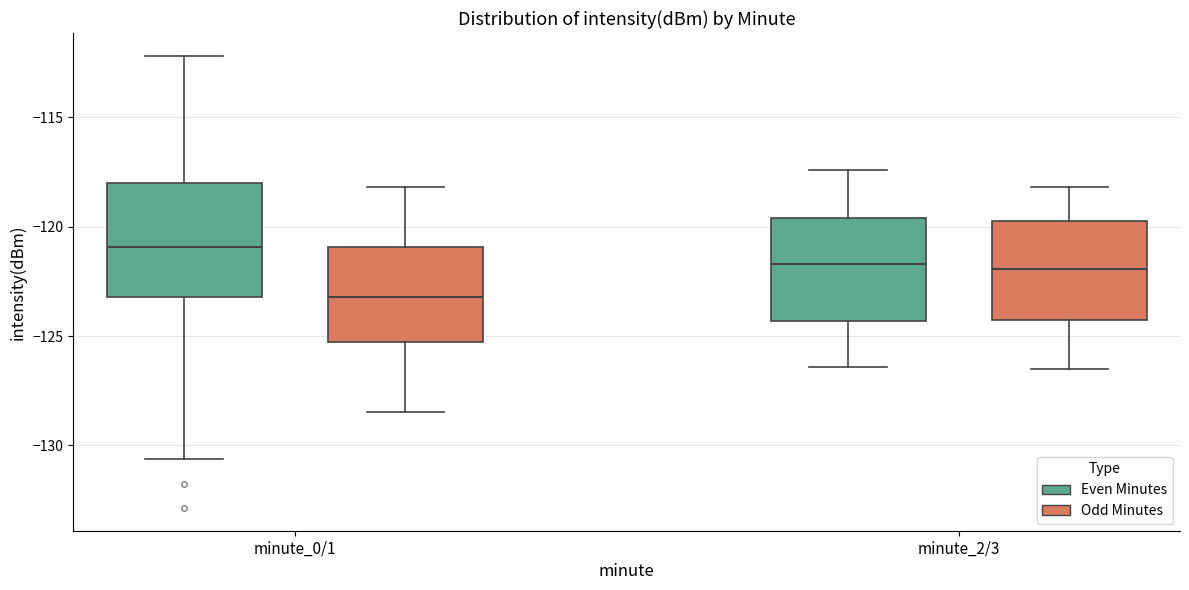

Which box has the highest median line?

minute_0/1 (Even Minutes)